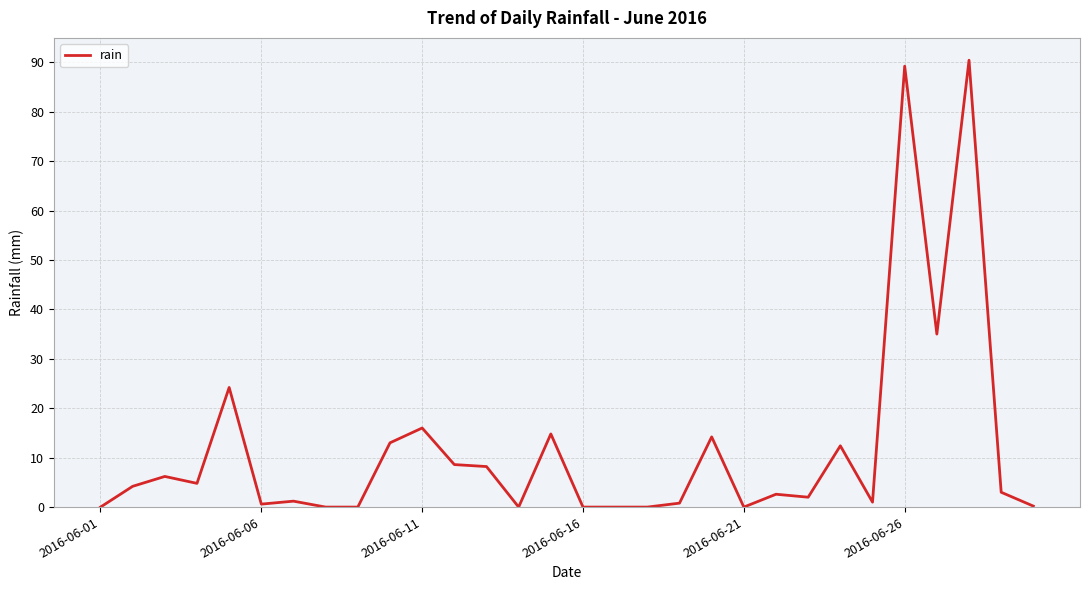

What is the greatest value displayed?

90.4